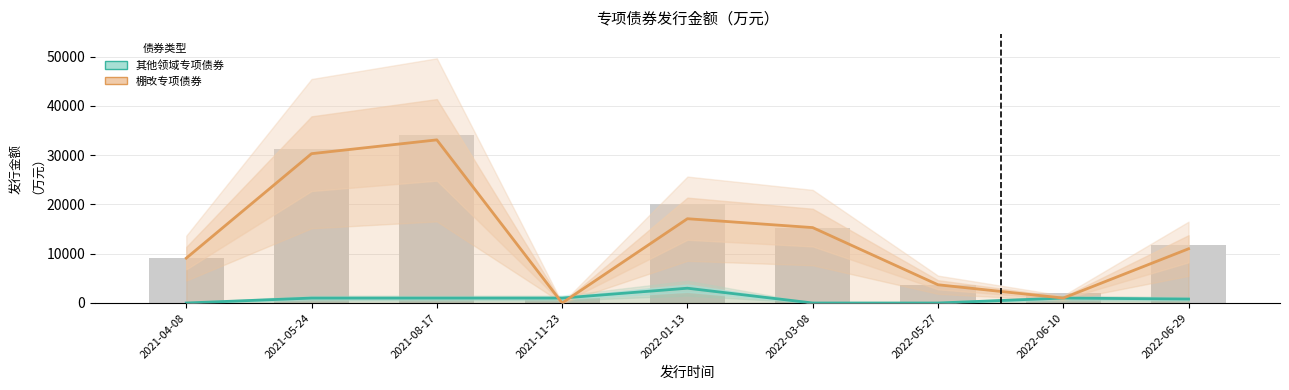

Are the bars horizontal?

No